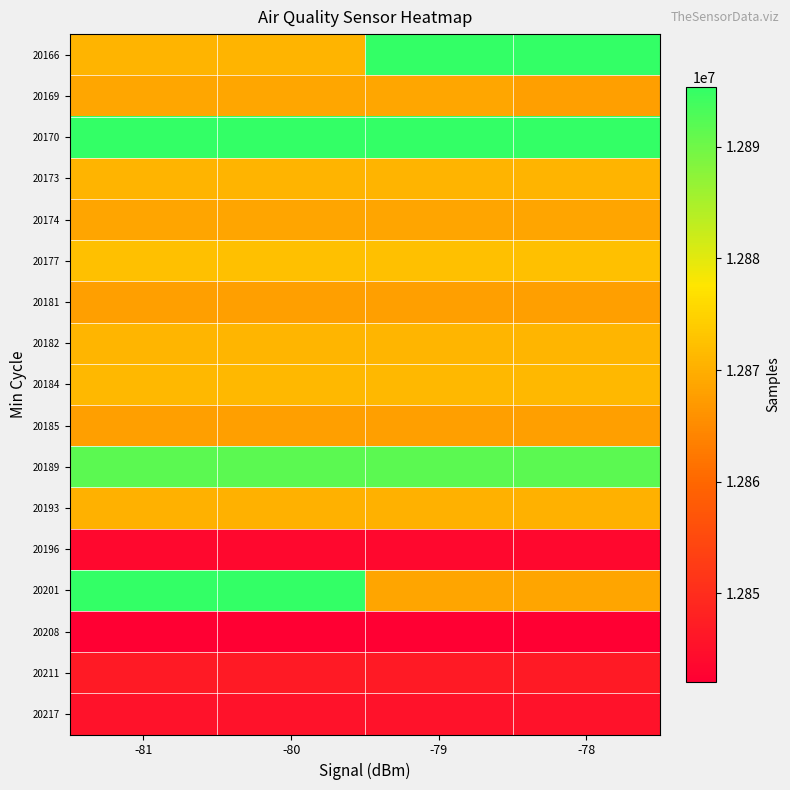

Reading left to right, extract all data points from this chart.

20166: -81=12870635	-80=12870635	-79=12895328	-78=12895328
20169: -81=12868927	-80=12868927	-79=12868927	-78=12867825
20170: -81=12895328	-80=12895328	-79=12895328	-78=12895328
20173: -81=12870635	-80=12870635	-79=12870635	-78=12870635
20174: -81=12868630	-80=12868630	-79=12868630	-78=12868630
20177: -81=12872454	-80=12872454	-79=12872454	-78=12872454
20181: -81=12867825	-80=12867825	-79=12867825	-78=12867825
20182: -81=12870984	-80=12870984	-79=12870984	-78=12870984
20184: -81=12871294	-80=12871294	-79=12871294	-78=12871294
20185: -81=12867725	-80=12867725	-79=12867725	-78=12867725
20189: -81=12891672	-80=12891672	-79=12891672	-78=12891672
20193: -81=12870194	-80=12870194	-79=12870194	-78=12870194
20196: -81=12843625	-80=12843625	-79=12843625	-78=12843625
20201: -81=12895274	-80=12895274	-79=12868630	-78=12868630
20208: -81=12842113	-80=12842113	-79=12842113	-78=12842113
20211: -81=12846778	-80=12846778	-79=12846778	-78=12846778
20217: -81=12845340	-80=12845340	-79=12845340	-78=12845340